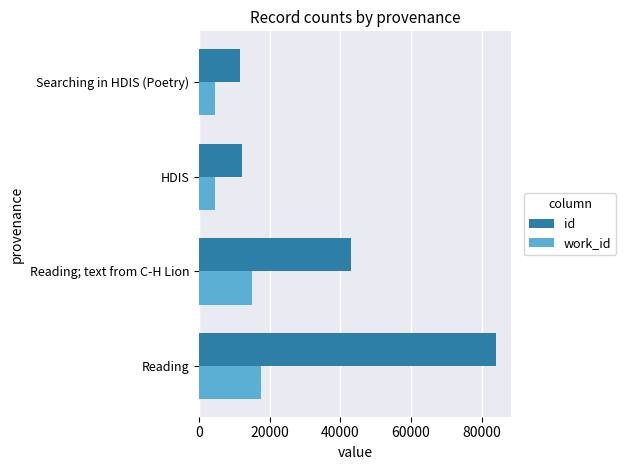

What is the difference between the maximum and minimum values in the work_id series?

13130